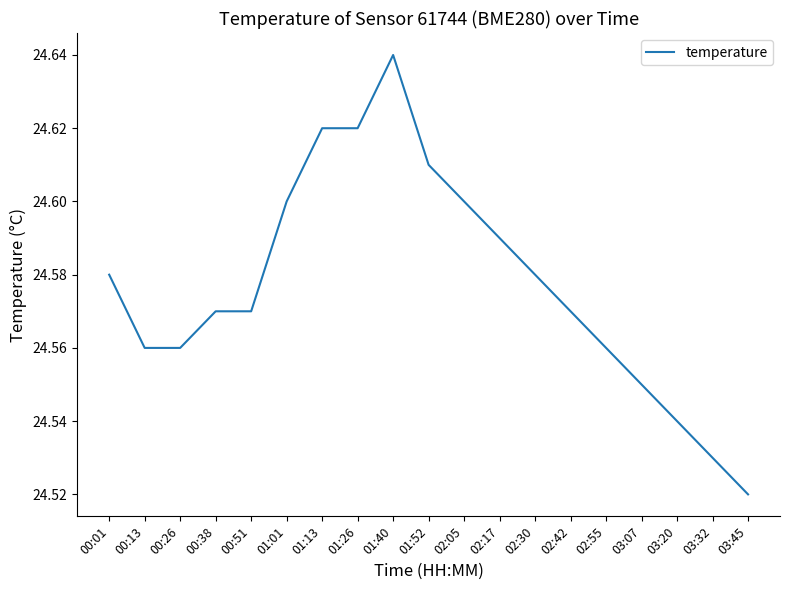

How many categories are shown in the chart?

19